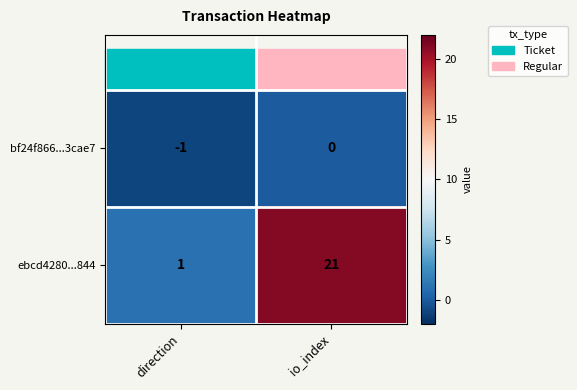

Between direction and io_index, which series saw the biggest shift?

ebcd4280...844